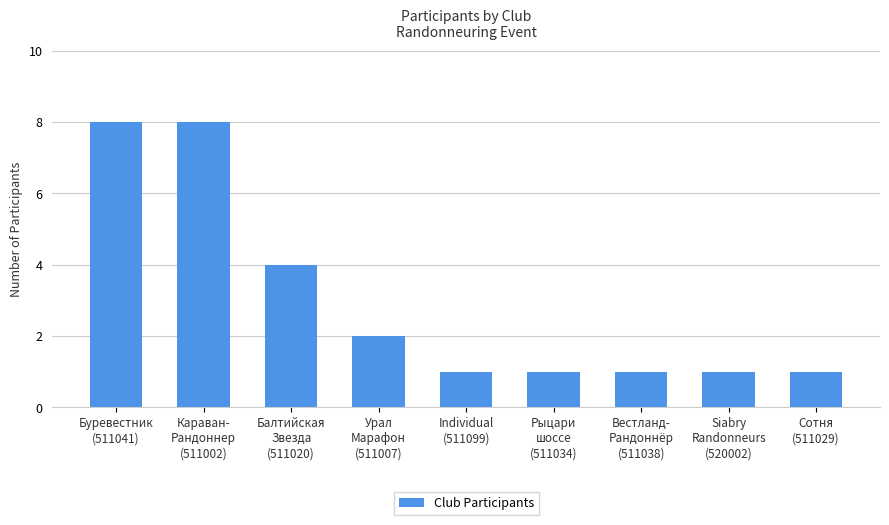

What is the label of the 8th bar from the left?

Siabry
Randonneurs
(520002)